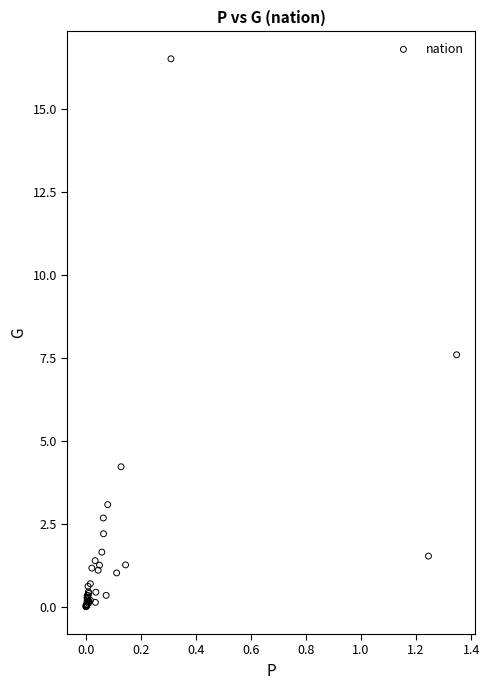

What Y value in the scatter plot is closest to 8?

7.6